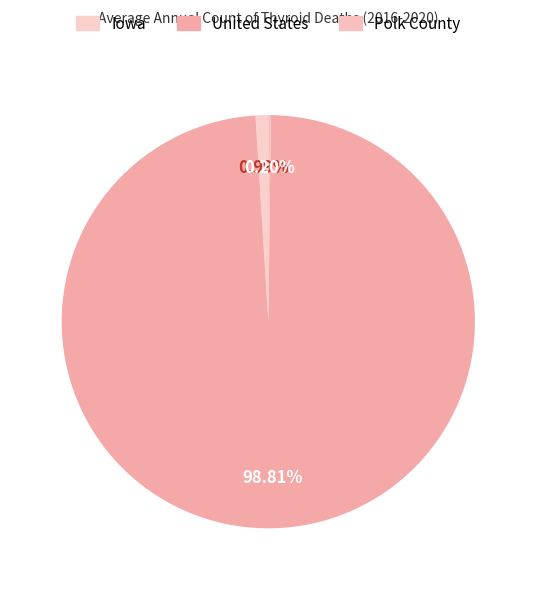

Approximately how many times larger is the value at United States compared to Iowa?

100.0